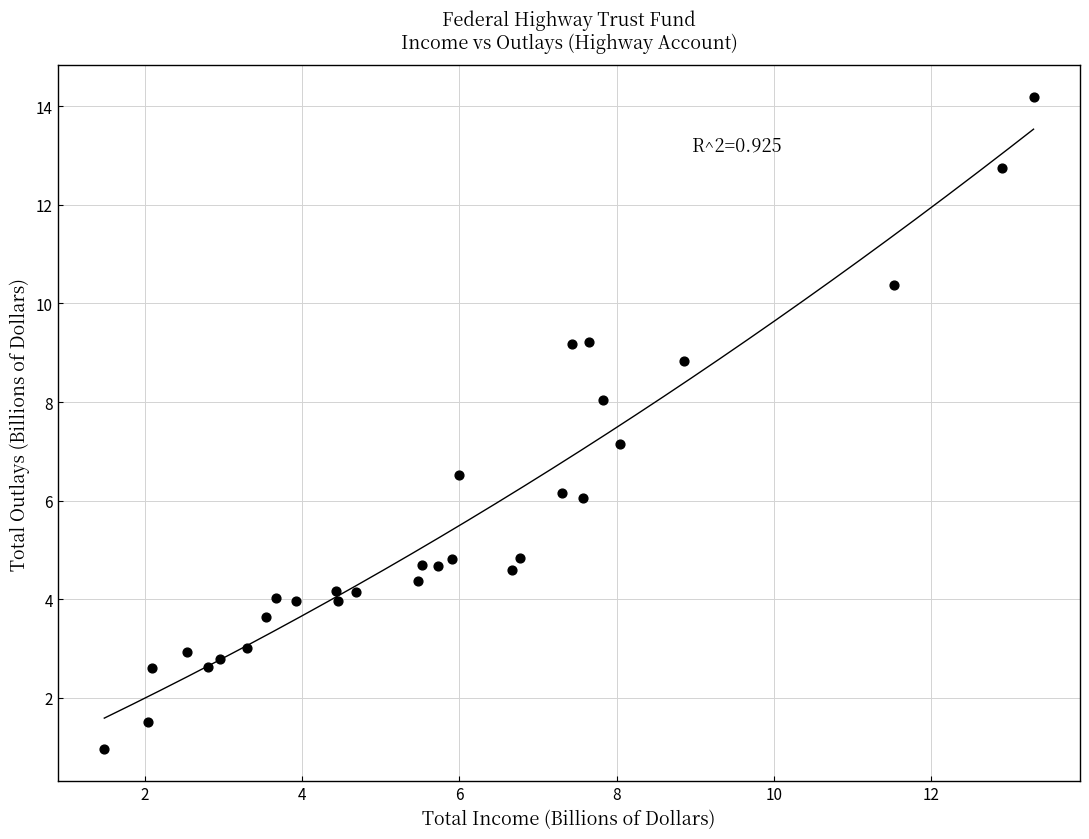

What Y value in the scatter plot is closest to 7?

7.2